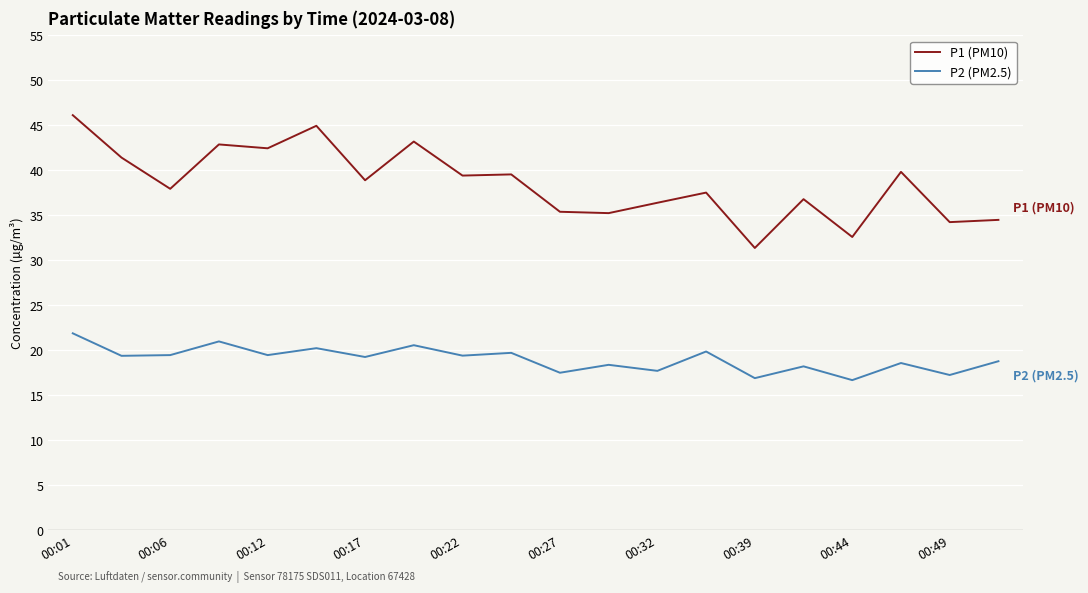

What is the minimum value shown in the chart?

16.7